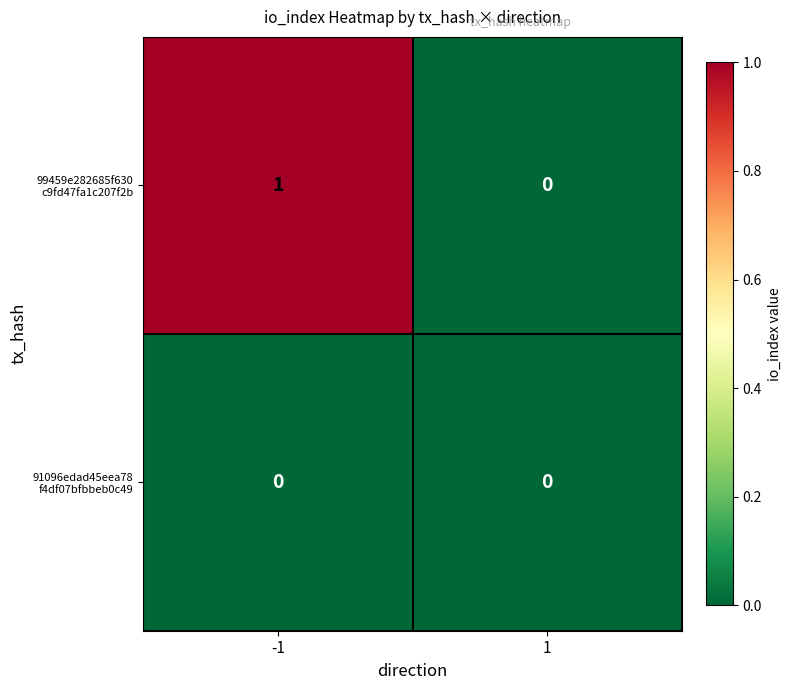

Rank the series at 1 from lowest to highest value.

99459e282685f630 c9fd47fa1c207f2b, 91096edad45eea78 f4df07bfbbeb0c49